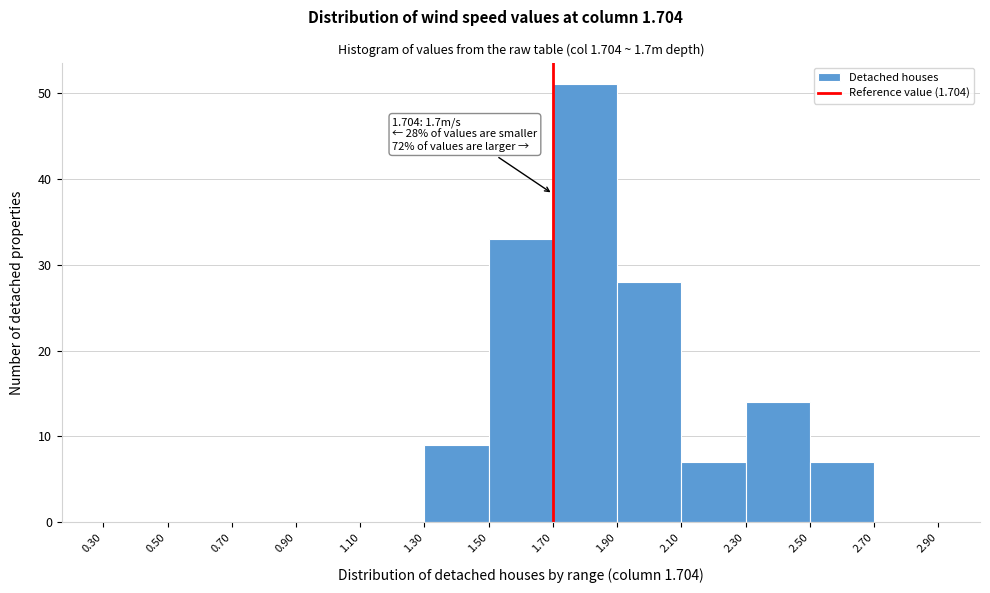

Over which range of the x-axis is the bar tallest?

1.70 to 1.90